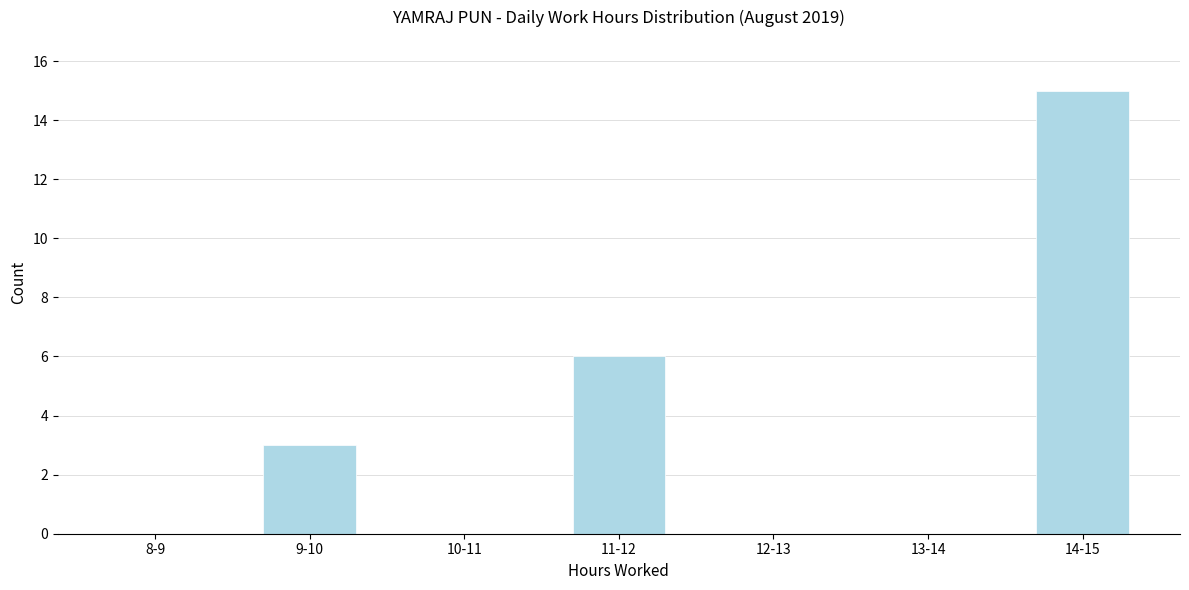

Reading left to right, transcribe all the data shown in this chart.

8-9=0	9-10=3	10-11=0	11-12=6	12-13=0	13-14=0	14-15=15